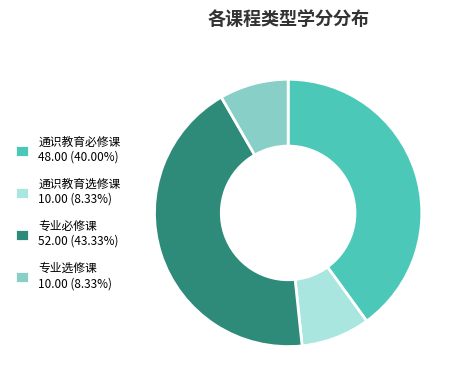

Does 专业选修课 10.00 (8.33%) account for over 50% of the chart?

No